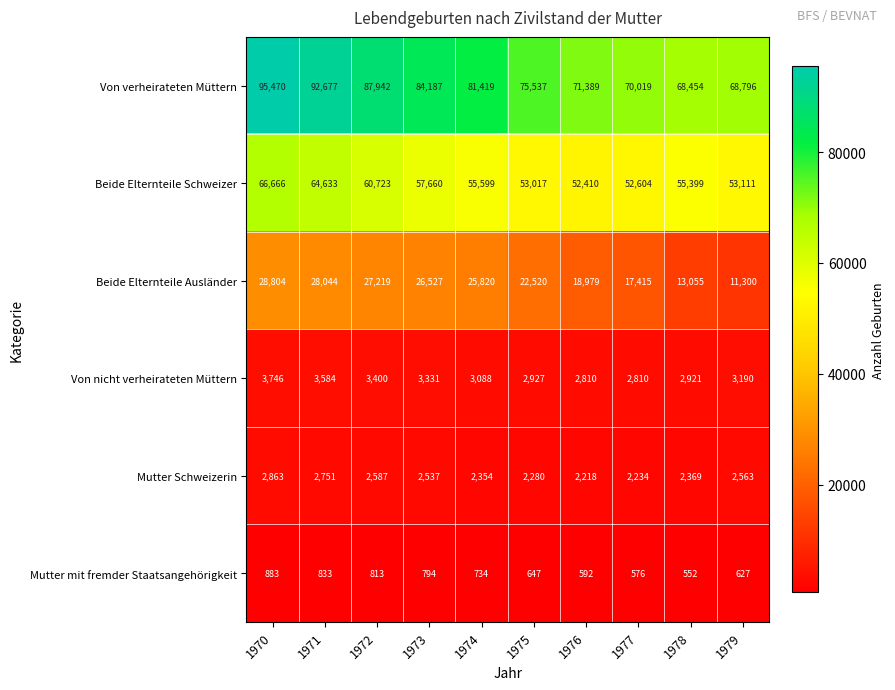

Rank the series at 1972 from highest to lowest value.

Von verheirateten Müttern, Beide Elternteile Schweizer, Beide Elternteile Ausländer, Von nicht verheirateten Müttern, Mutter Schweizerin, Mutter mit fremder Staatsangehörigkeit